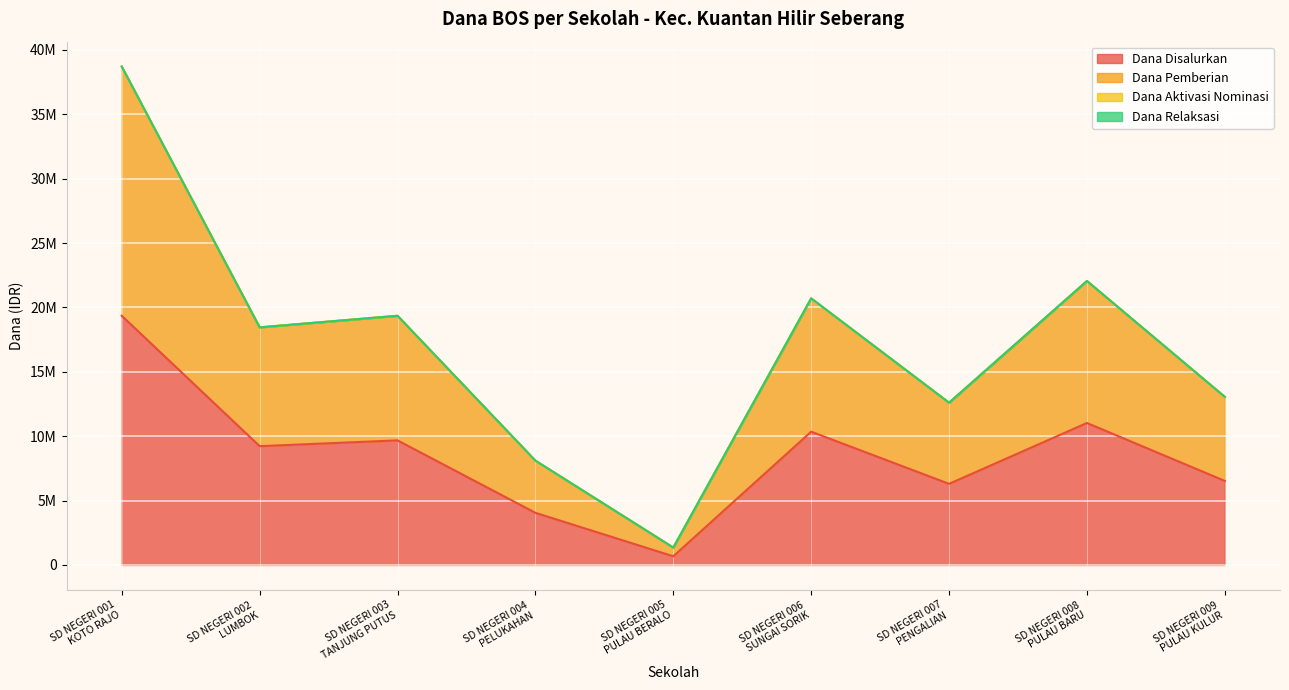

Is it true that Dana Disalurkan equals 19350000 at SD NEGERI 001
KOTO RAJO?

True